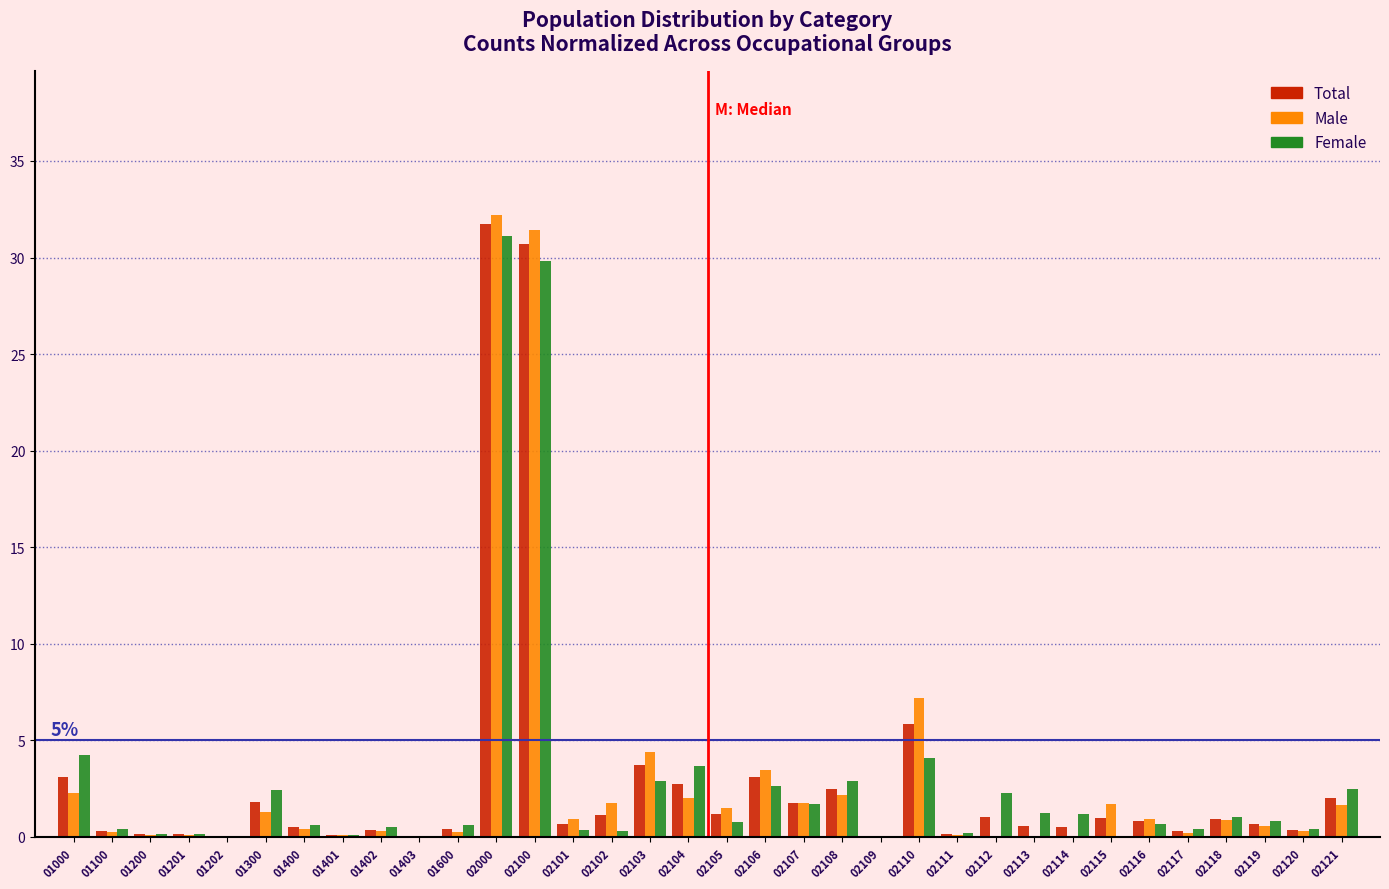

At which label does Female reach its peak?

02000